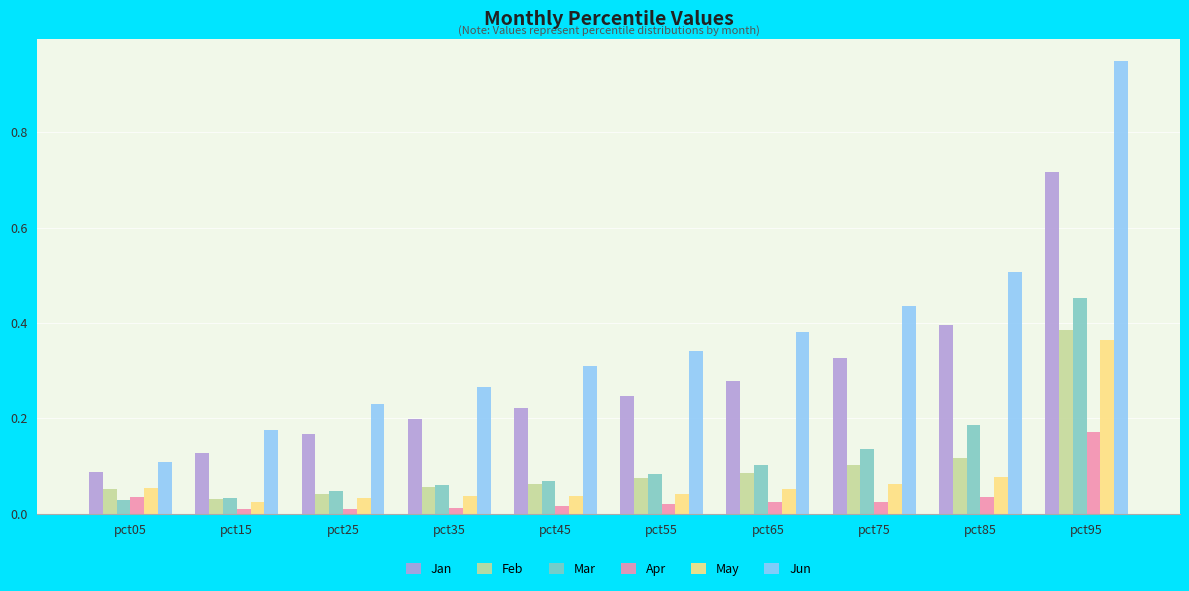

List the labels in order of Jun value, smallest first.

pct05, pct15, pct25, pct35, pct45, pct55, pct65, pct75, pct85, pct95